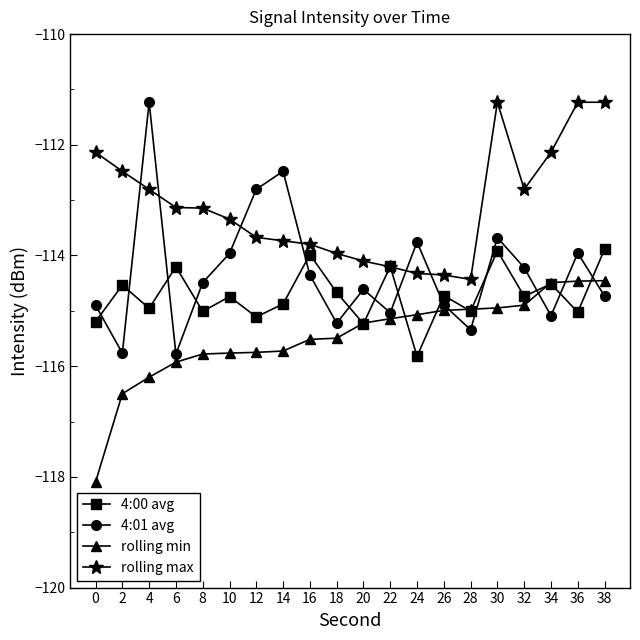

How many distinct data groups are displayed?

4